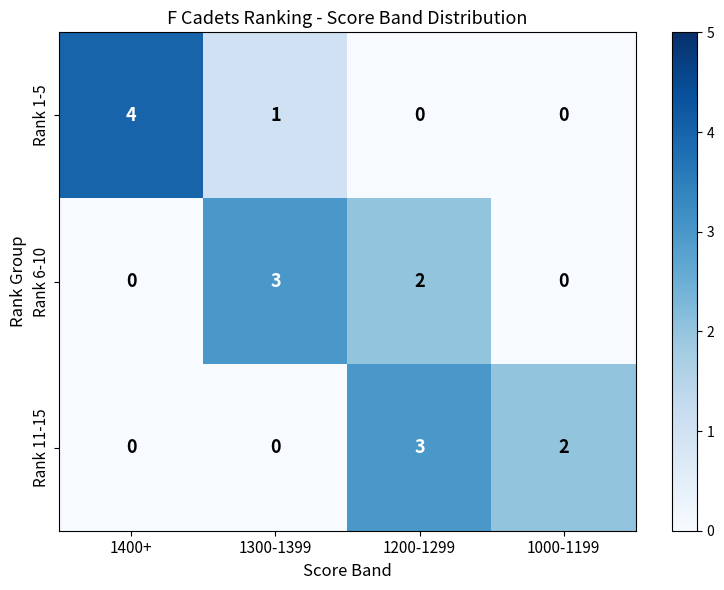

At 1200-1299, list the series in order from largest to smallest.

Rank 11-15, Rank 6-10, Rank 1-5